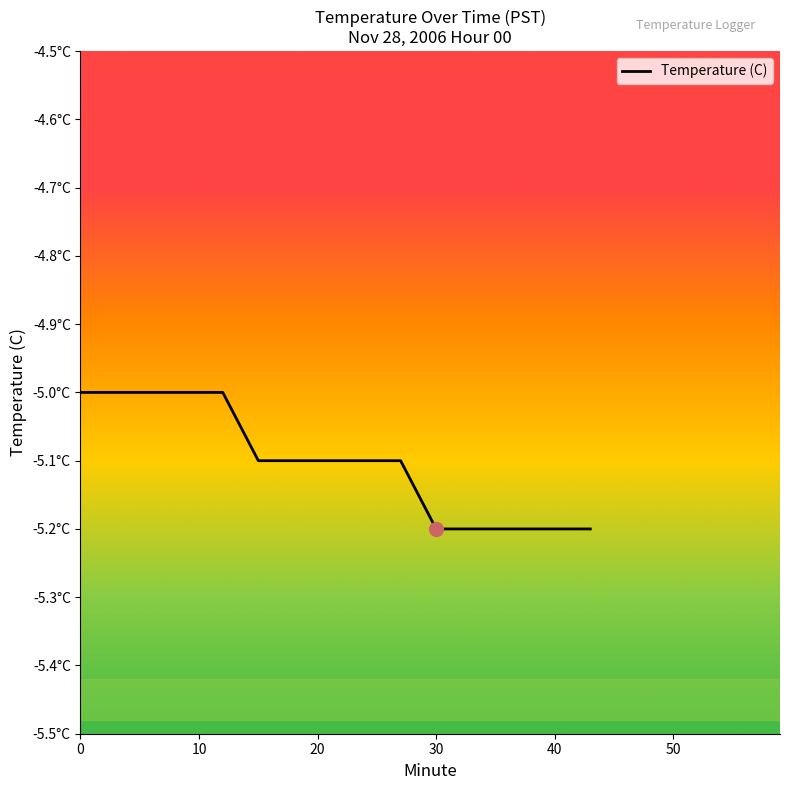

What is the maximum value shown in the chart?

-5.0